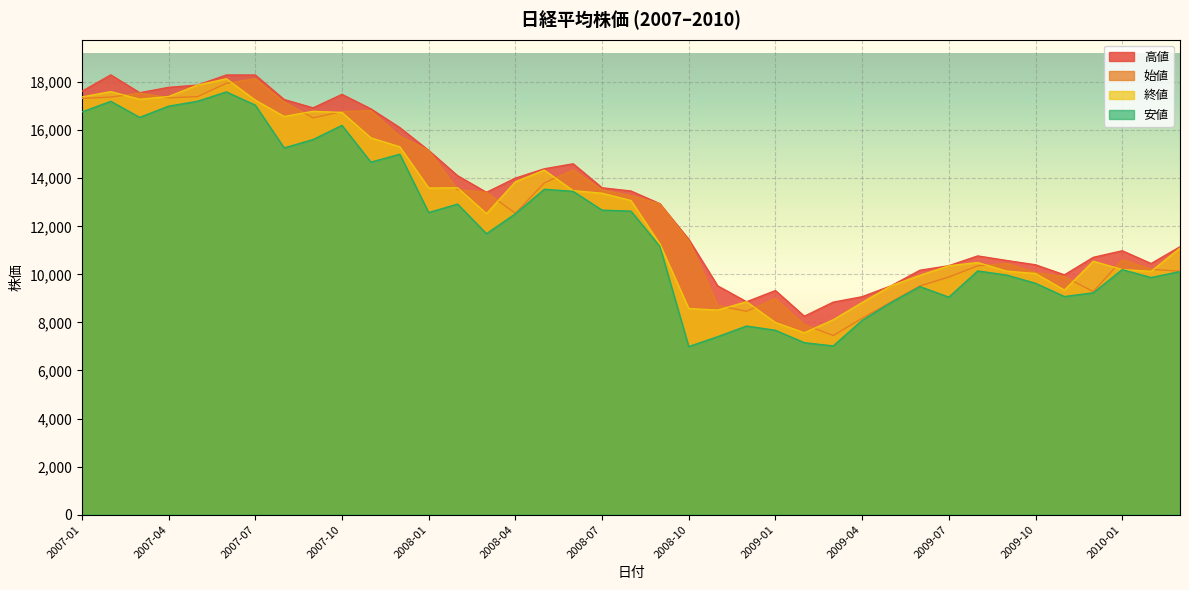

True or false: 始値 and 安値 intersect in this chart.

False